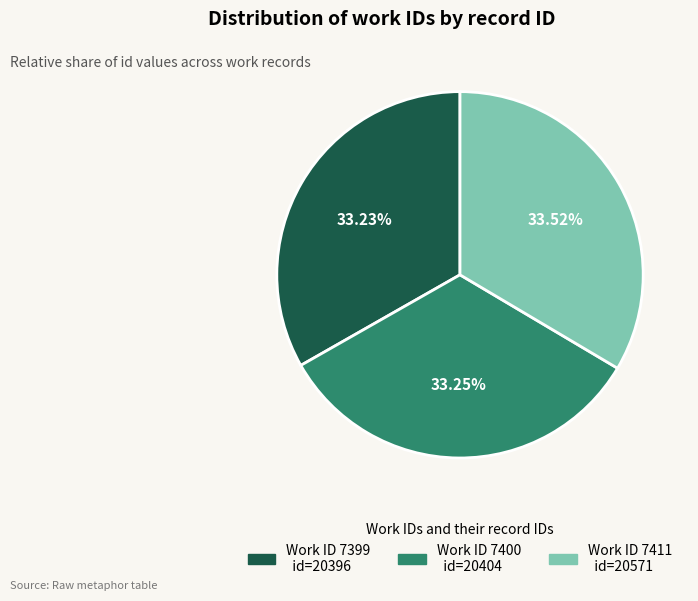

Is there a majority slice in this chart?

No